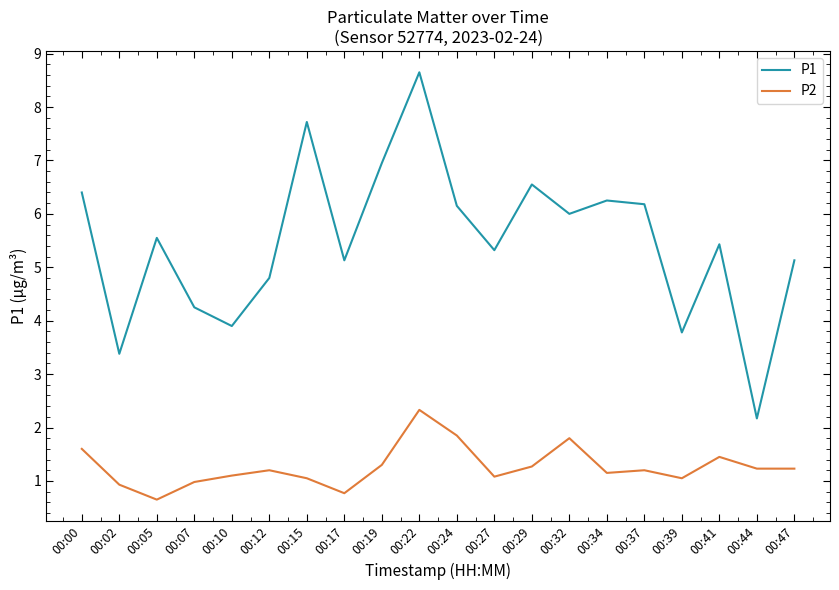

What is the greatest value displayed?

8.7